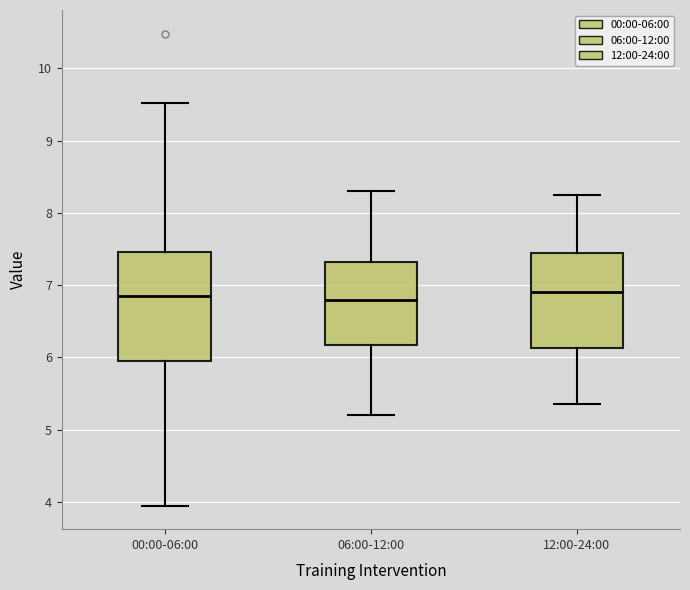

Where does the median line of the box for 12:00-24:00 sit on the y-axis? The values are not printed on the chart, so give them approximately, as read against the axis.

6.9